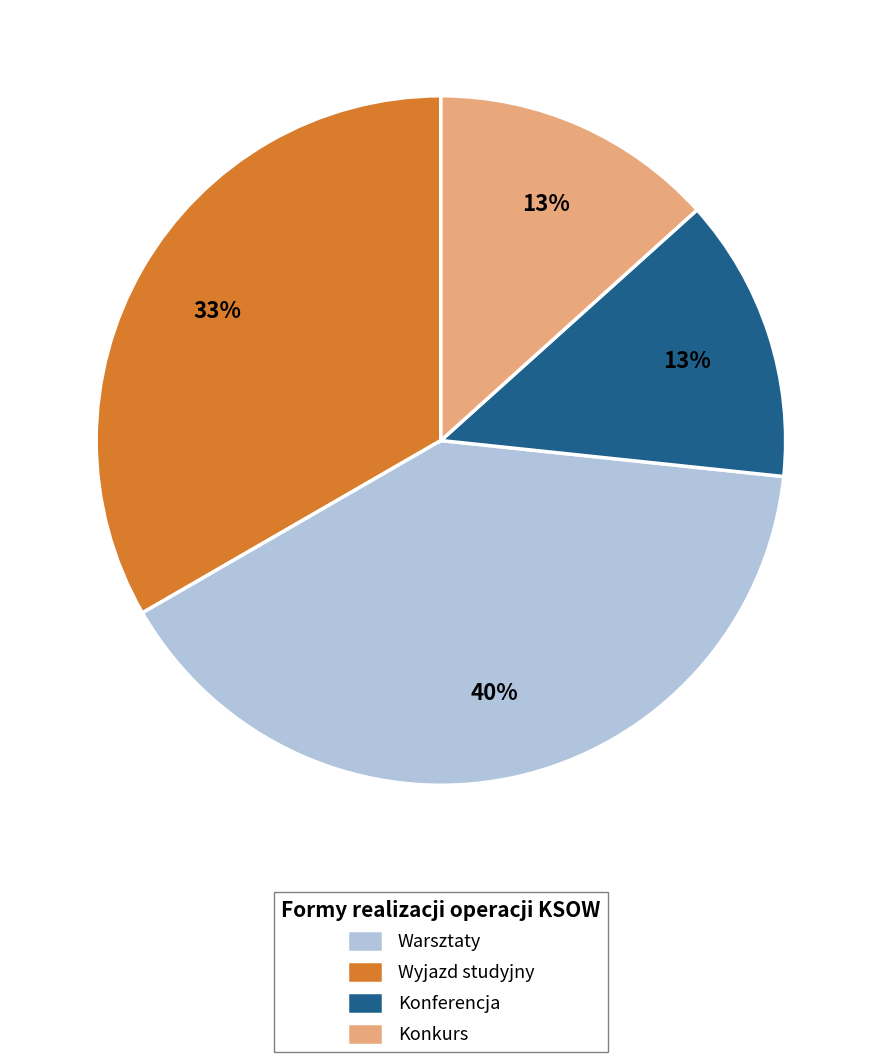

Do Konferencja and Wyjazd studyjny together represent more than half of the pie?

Yes